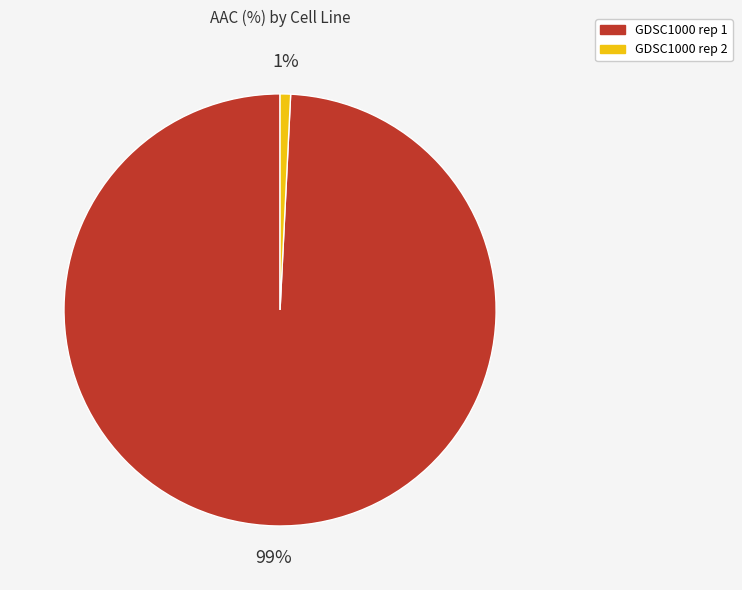

Which has a higher value, GDSC1000 rep 2 or GDSC1000 rep 1?

GDSC1000 rep 1